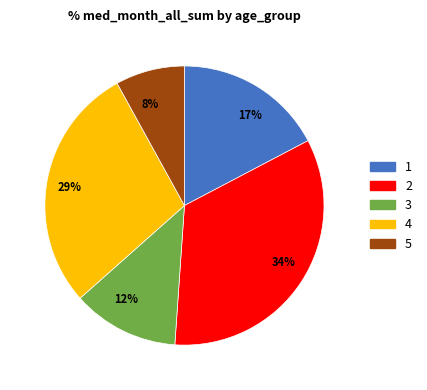

What is the smallest slice in the pie chart?

5